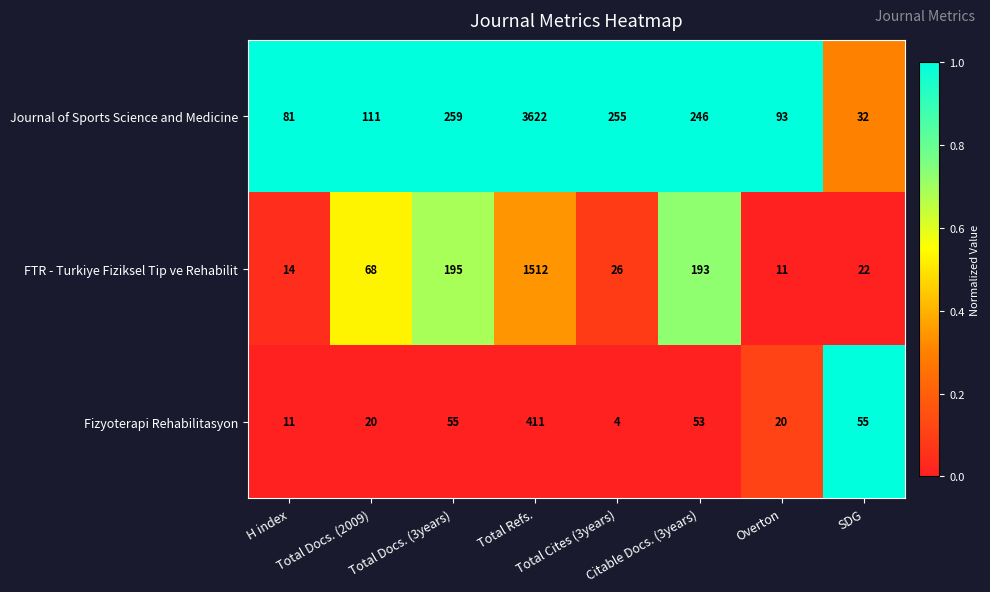

What is the difference between the second highest and second lowest values in the Fizyoterapi Rehabilitasyon series?

44